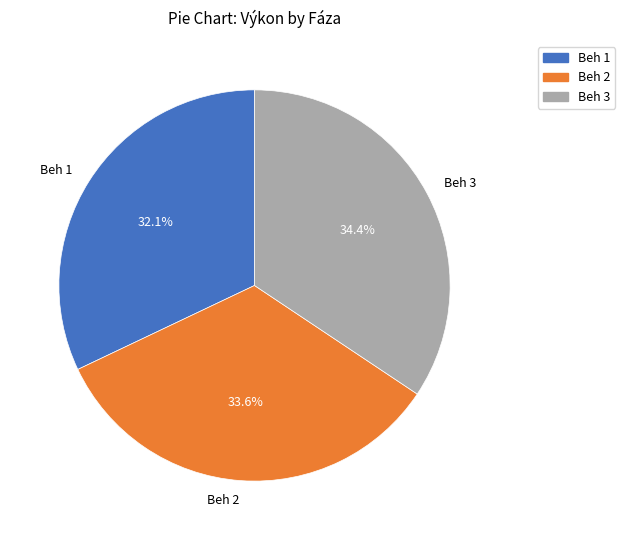

Which category has the smallest portion of the pie?

Beh 1